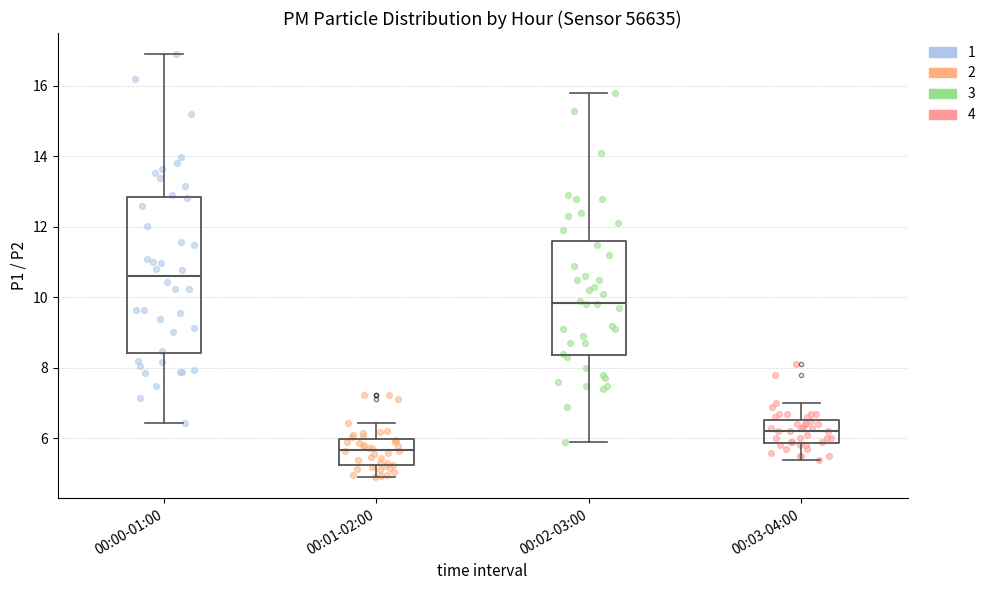

Reading left to right, transcribe this box plot: for each box, give where its median line is, the range the box spans, and where its two whiskers end, as read against the y-axis. The values are not printed on the chart, so give them approximately, as read against the axis.

00:00-01:00: median 10.6, box 8.4 to 12.8, whiskers 6.4 to 17.0
00:01-02:00: median 5.6, box 5.2 to 6.0, whiskers 5.0 to 6.4
00:02-03:00: median 9.8, box 8.4 to 11.6, whiskers 6.0 to 15.8
00:03-04:00: median 6.2, box 5.8 to 6.6, whiskers 5.4 to 7.0